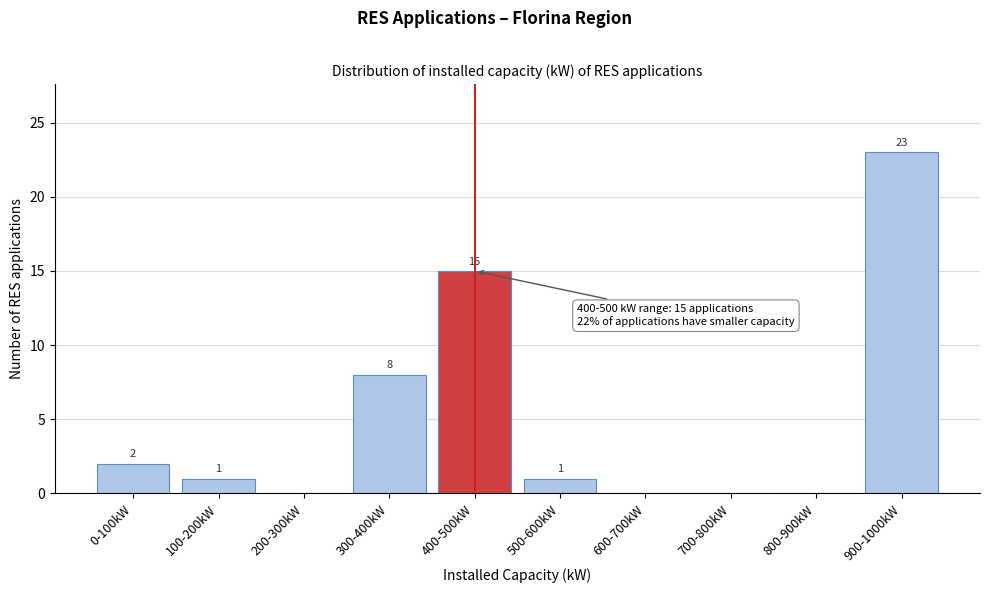

The value at 0-100kW is 2. True or false?

True